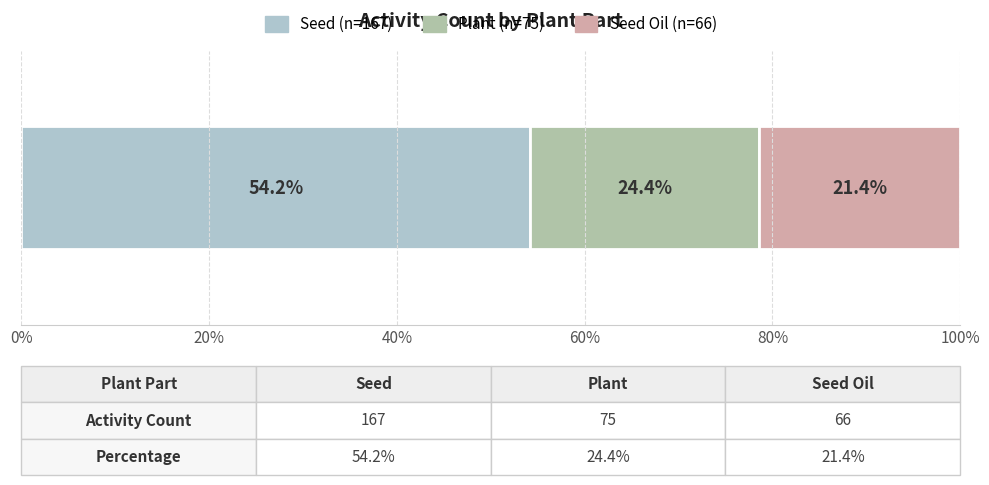

How many categories are shown in the chart?

1